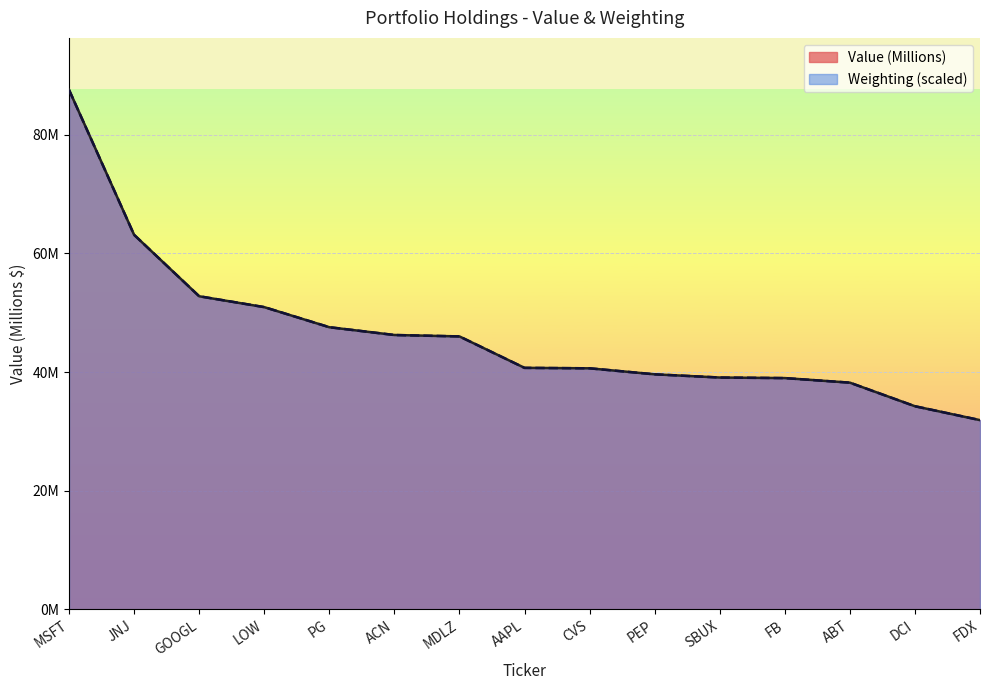

How many data points does each series have?

15